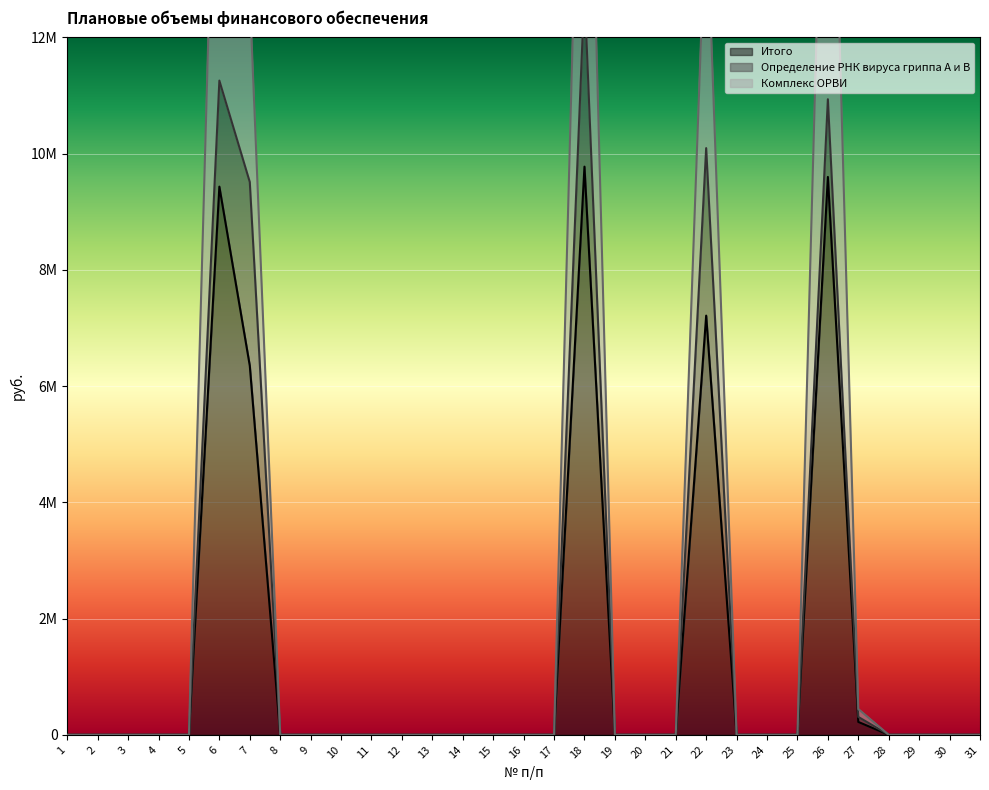

At how many categories does at least one series exceed 9168210?

5